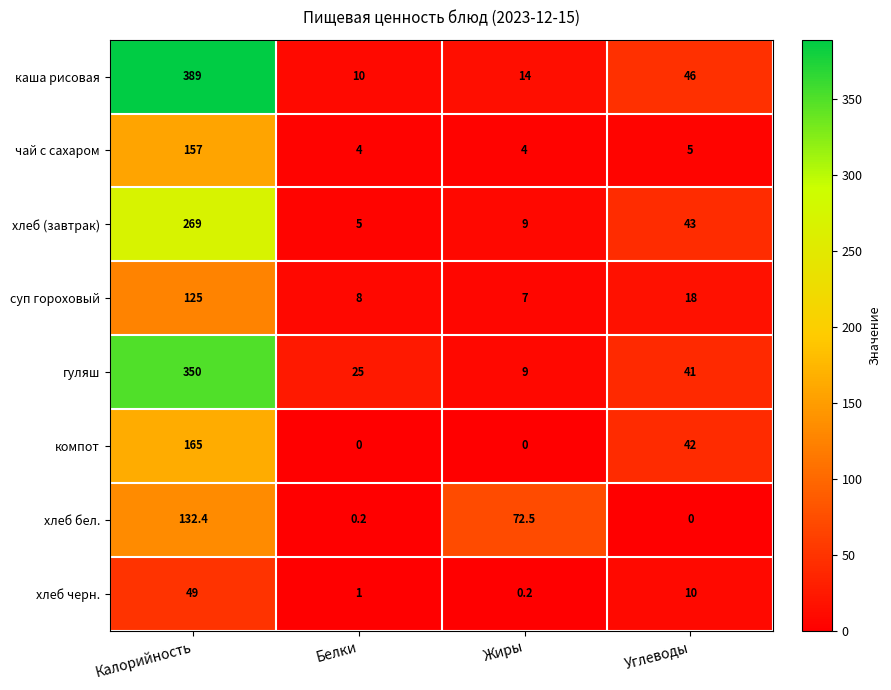

Rank the series at Калорийность from highest to lowest value.

каша рисовая, гуляш, хлеб (завтрак), компот, чай с сахаром, хлеб бел., суп гороховый, хлеб черн.